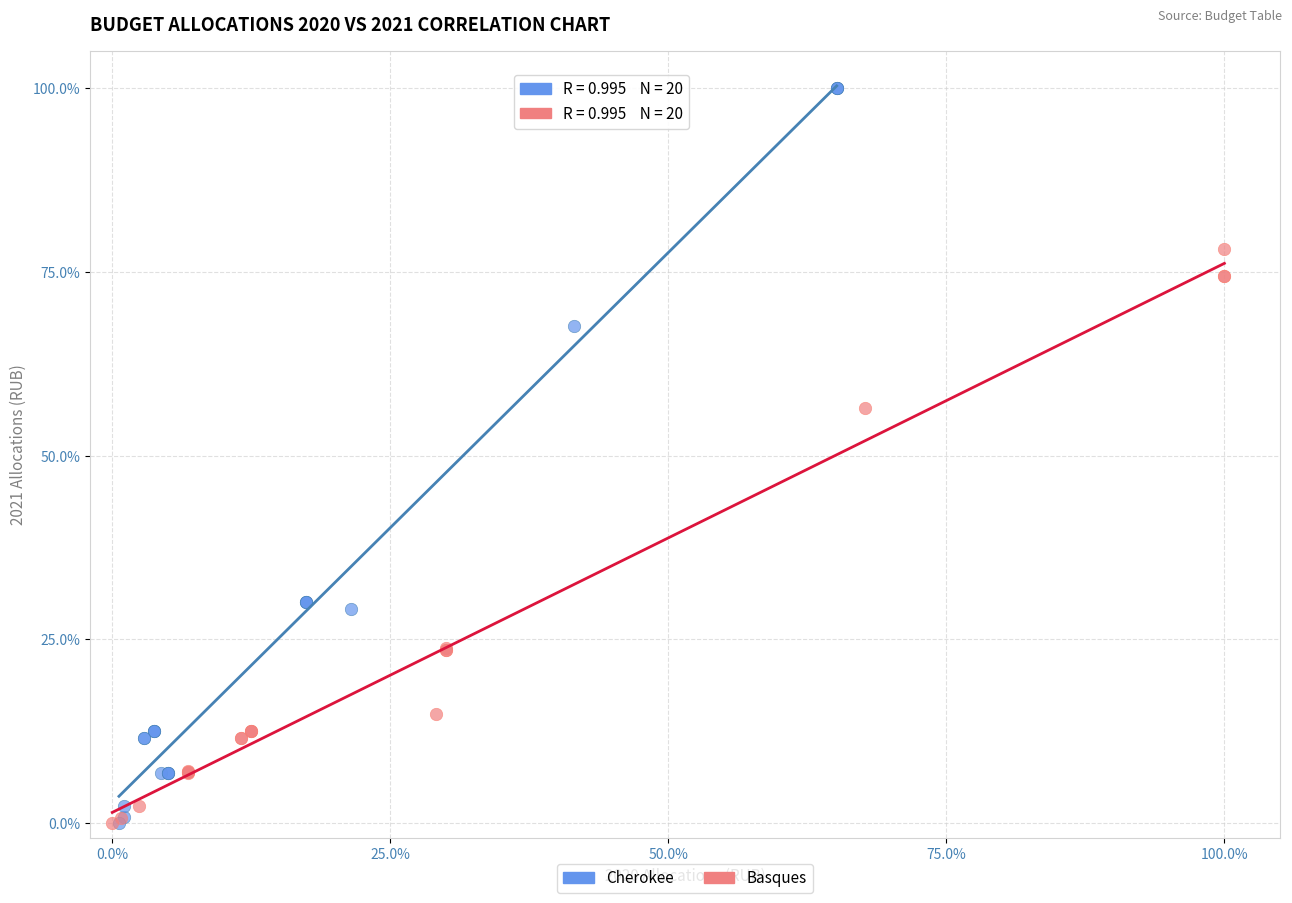

Which series contains the highest Y value?

Cherokee